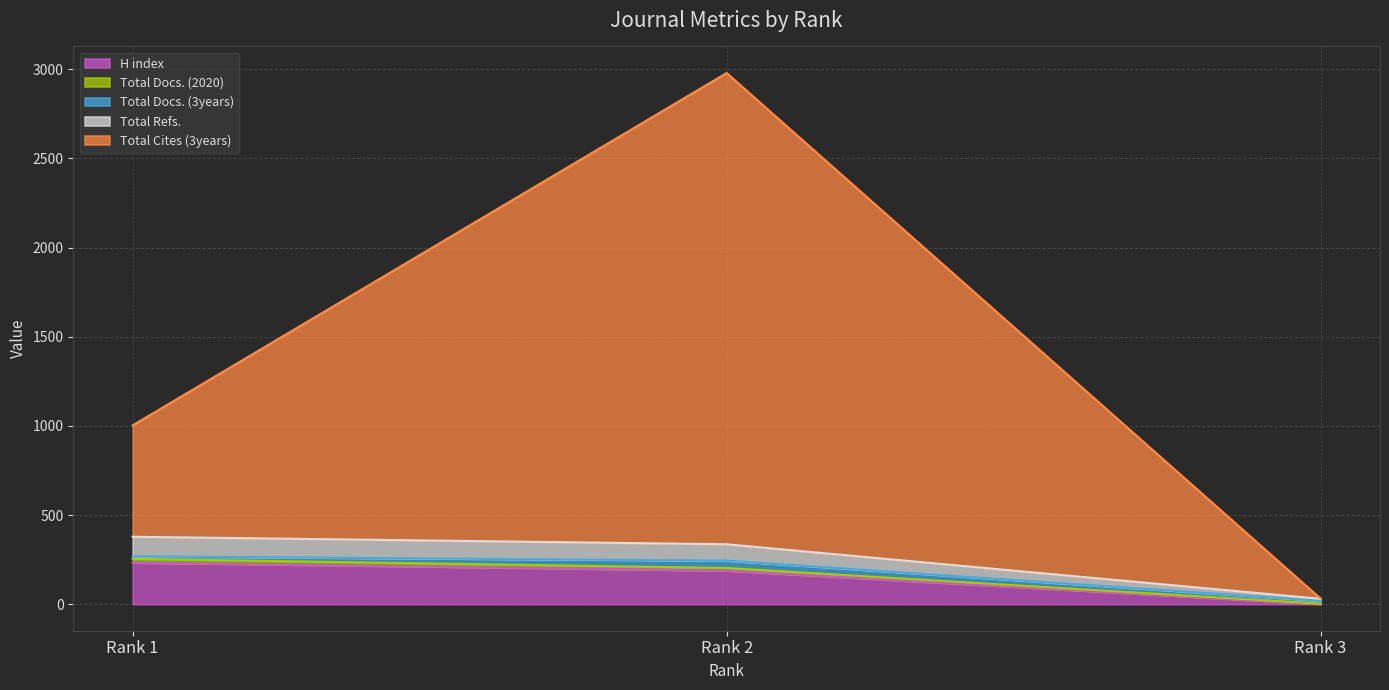

Which series changed the most between Rank 1 and Rank 2?

Total Cites (3years)